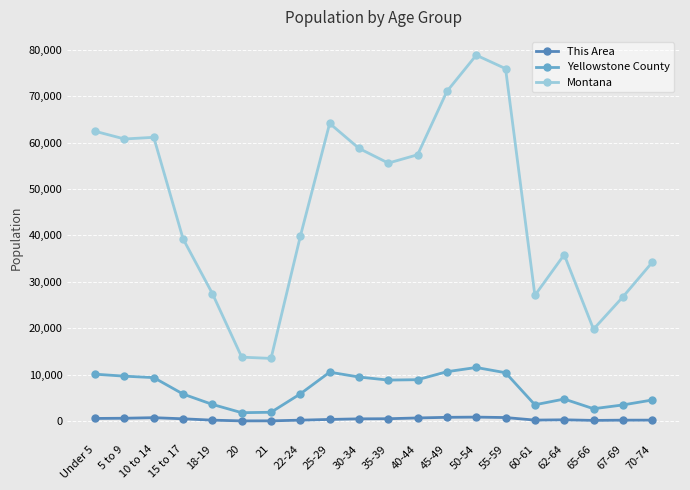

Is it true that Montana equals 61124 at 10 to 14?

True